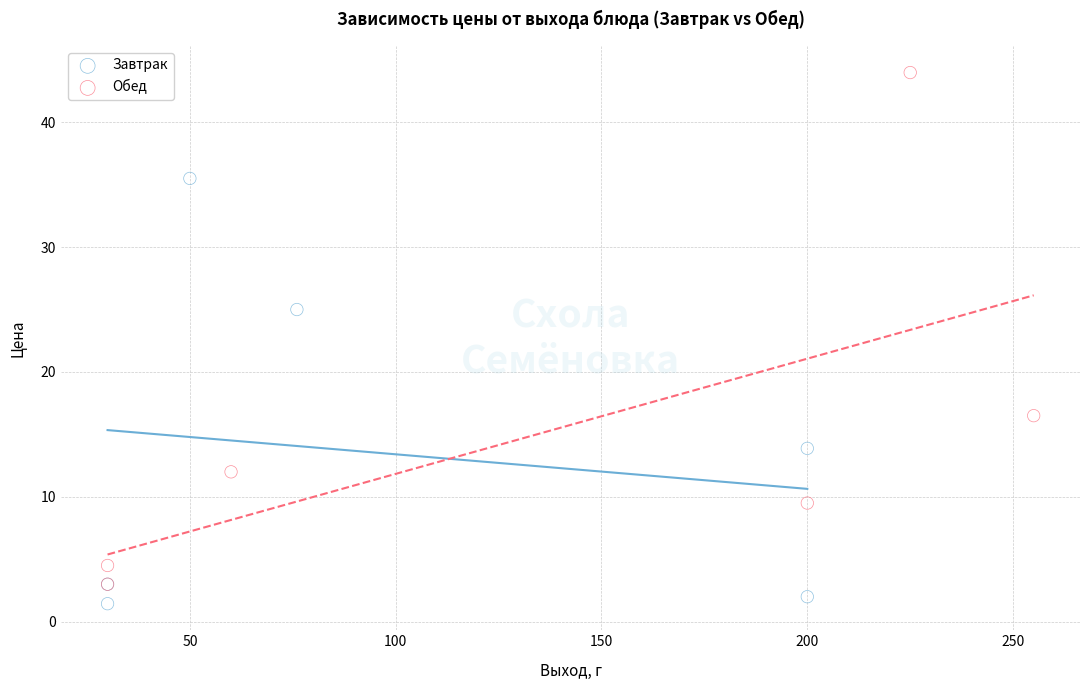

Which series reaches the maximum Y coordinate?

Обед